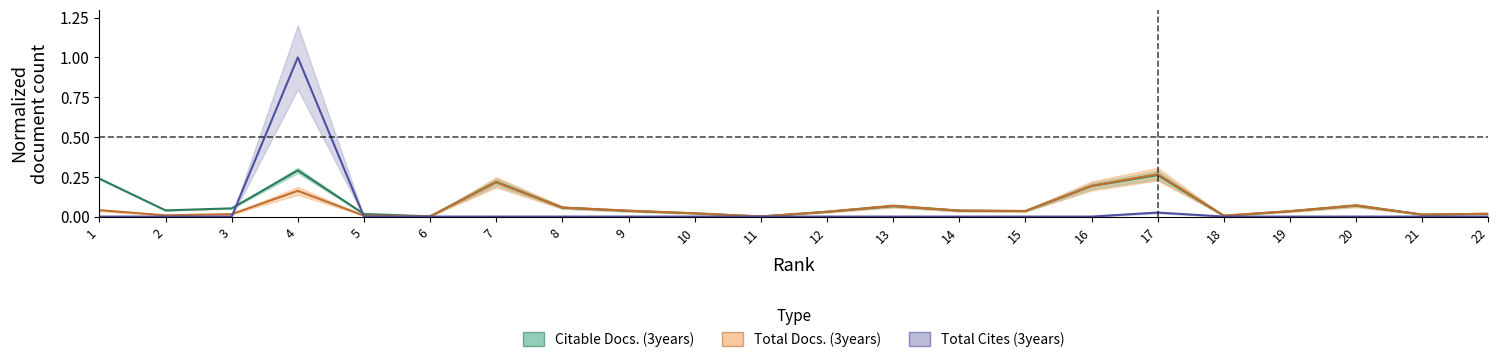

List the labels in order of Citable Docs. (3years) value, largest first.

4, 17, 1, 7, 16, 20, 13, 8, 3, 2, 14, 9, 15, 19, 12, 10, 22, 5, 21, 18, 6, 11